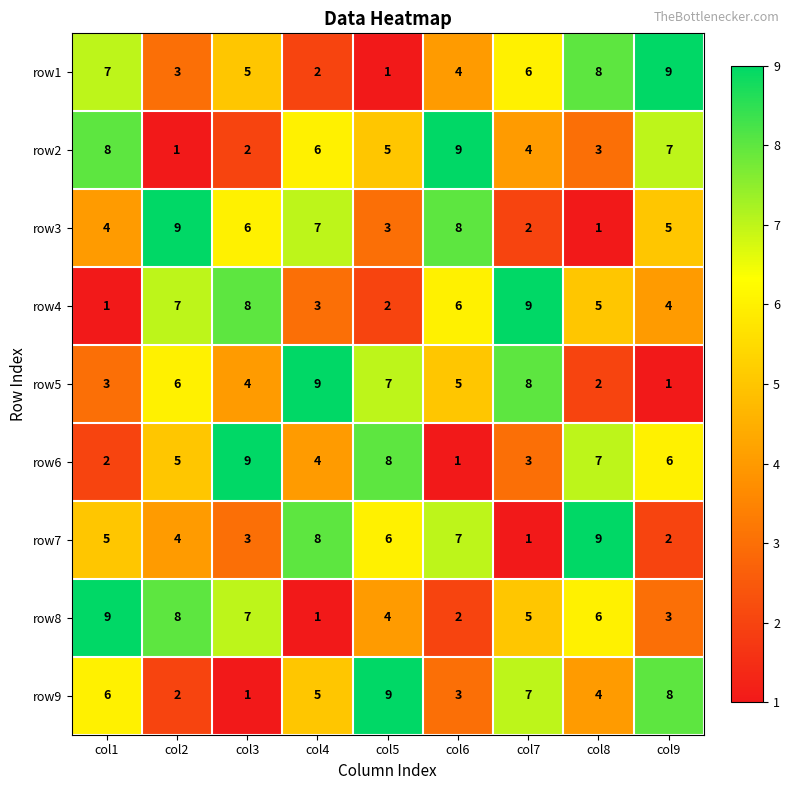

At how many categories does at least one series exceed 6?

9